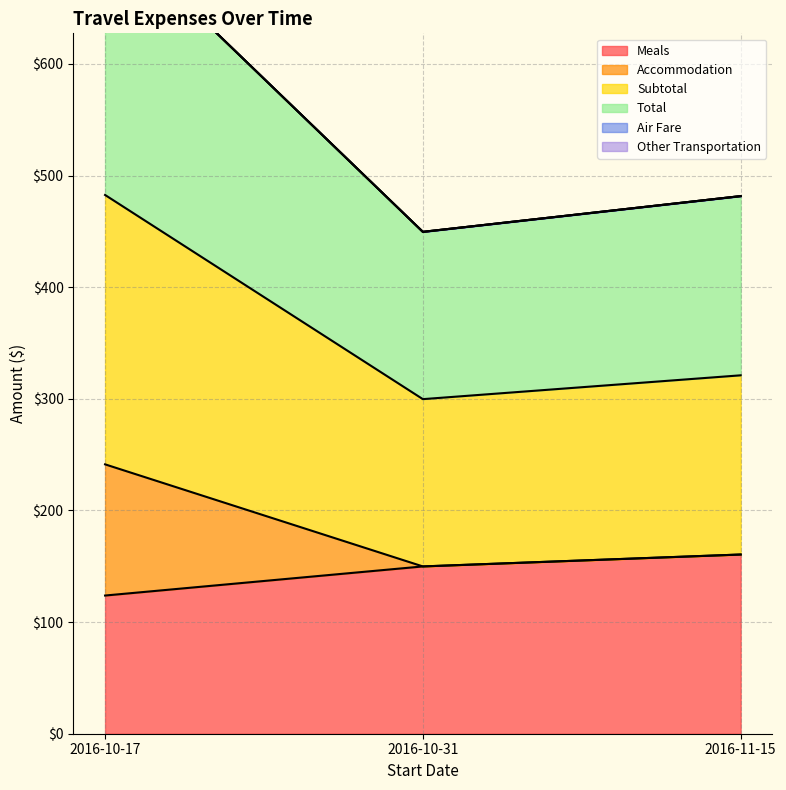

How many categories are shown in the chart?

3